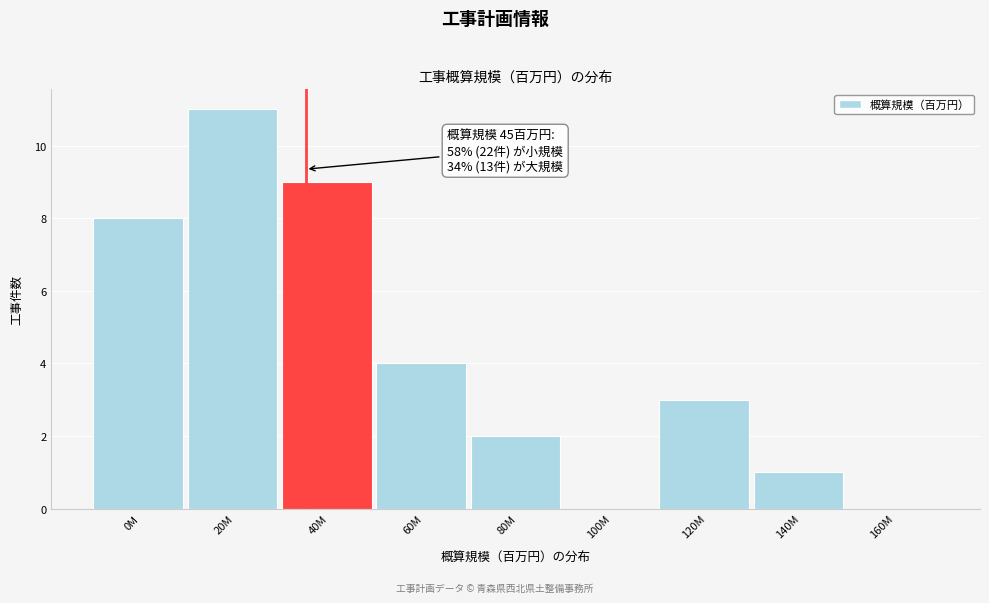

Reading left to right, transcribe all the data shown in this chart.

0M=8	20M=11	40M=9	60M=4	80M=2	100M=0	120M=3	140M=1	160M=0